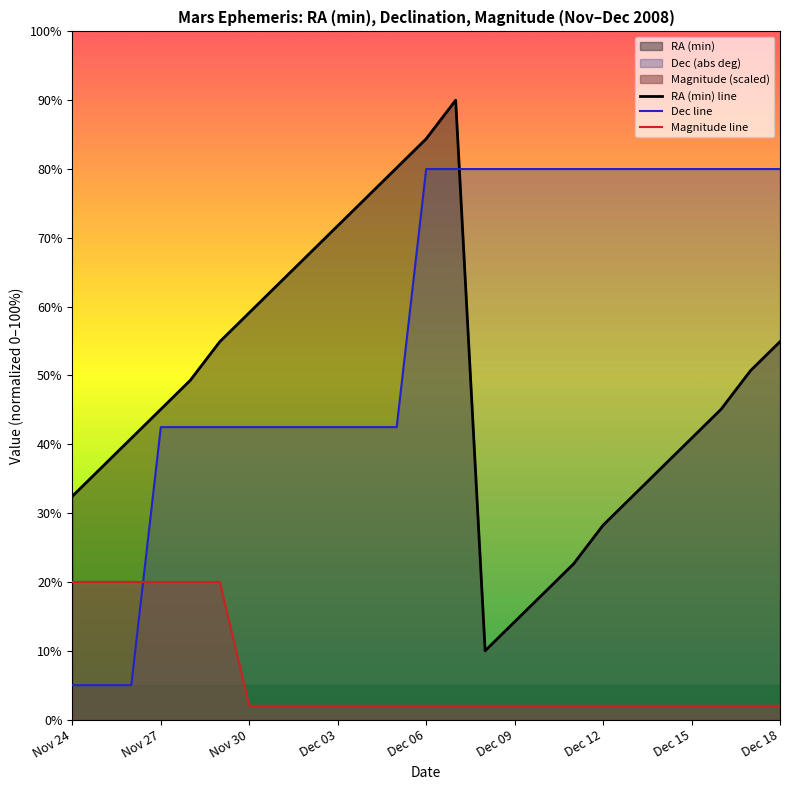

Rank the series at Dec 18 from lowest to highest value.

Magnitude line, RA (min) line, Dec line